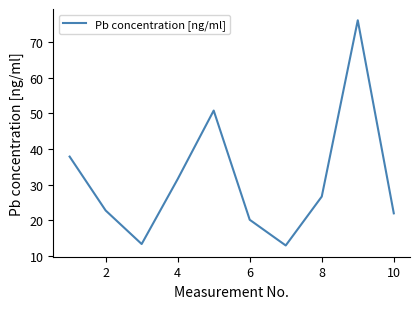

What is the sum of all values?

314.5